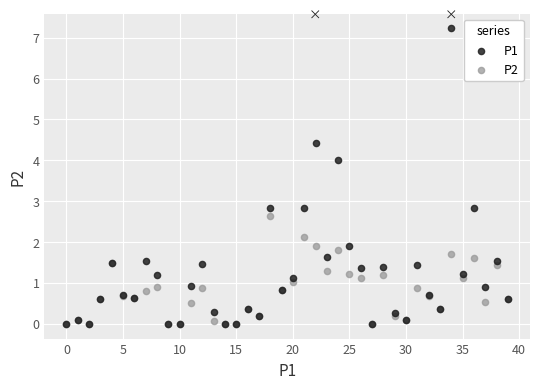

Which series has the largest Y range (max minus min)?

P1